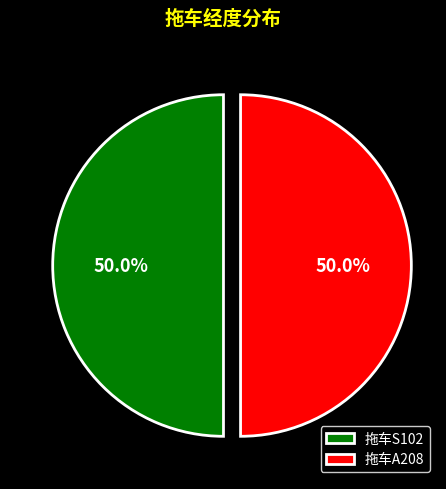

The 拖车S102 slice represents 50% of the pie. True or false?

True